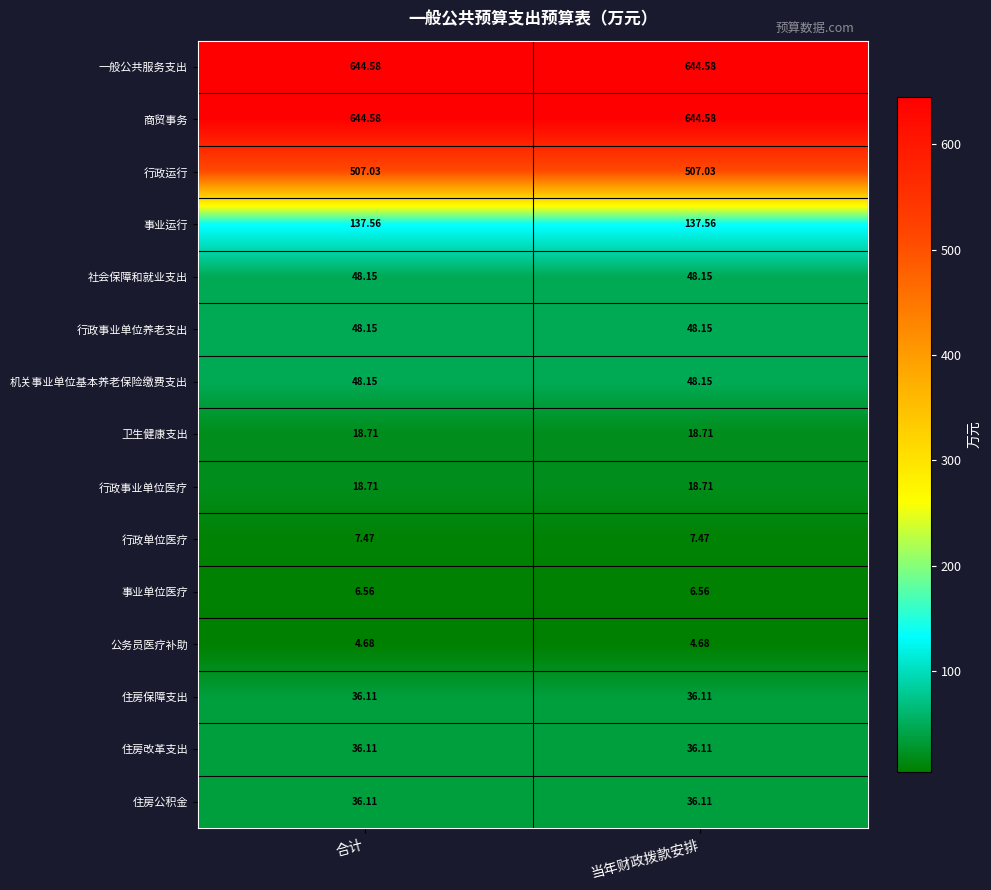

Count the number of categories in the chart.

2